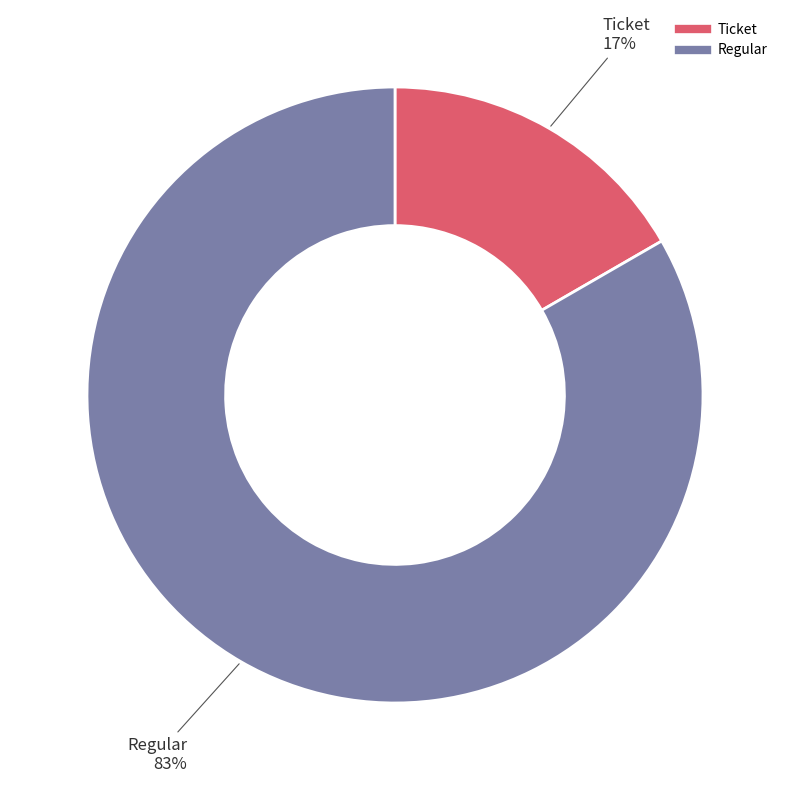

To the nearest percent, what is the combined percentage of Regular and Ticket?

100%